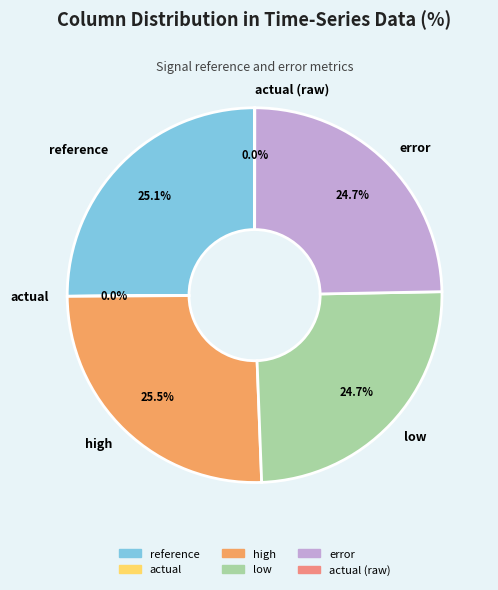

Approximately how many times larger is the value at low compared to error?

1.0